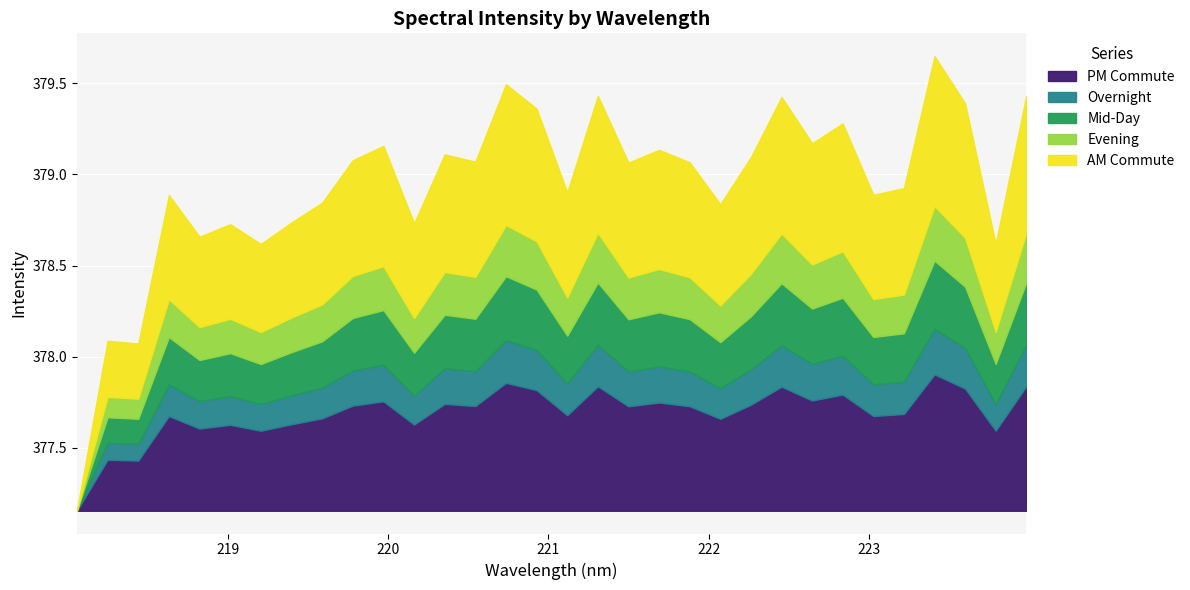

What is the change in value from 220.1623 to 223.7895?

-0.1